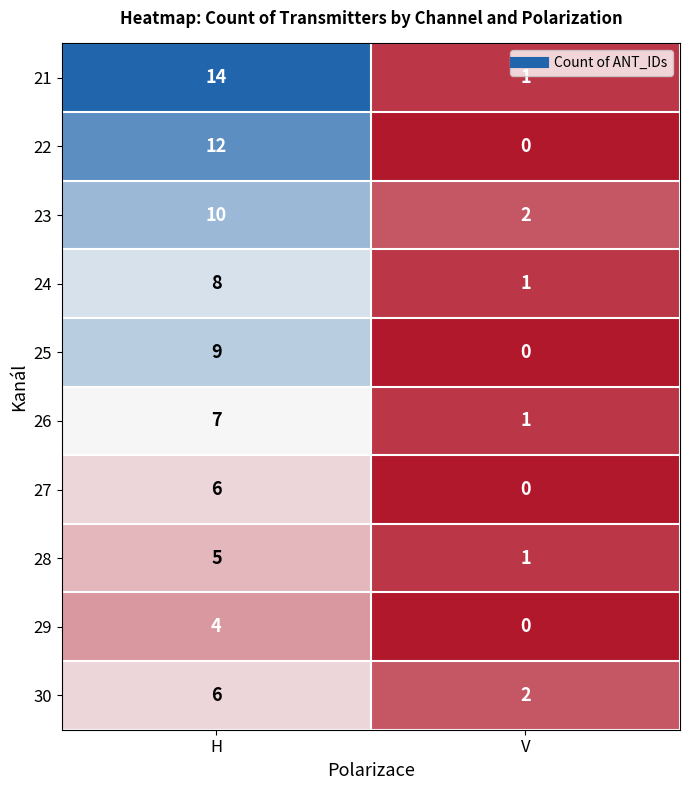

Reading left to right, transcribe all the data shown in this chart.

21: 14	1
22: 12	0
23: 10	2
24: 8	1
25: 9	0
26: 7	1
27: 6	0
28: 5	1
29: 4	0
30: 6	2